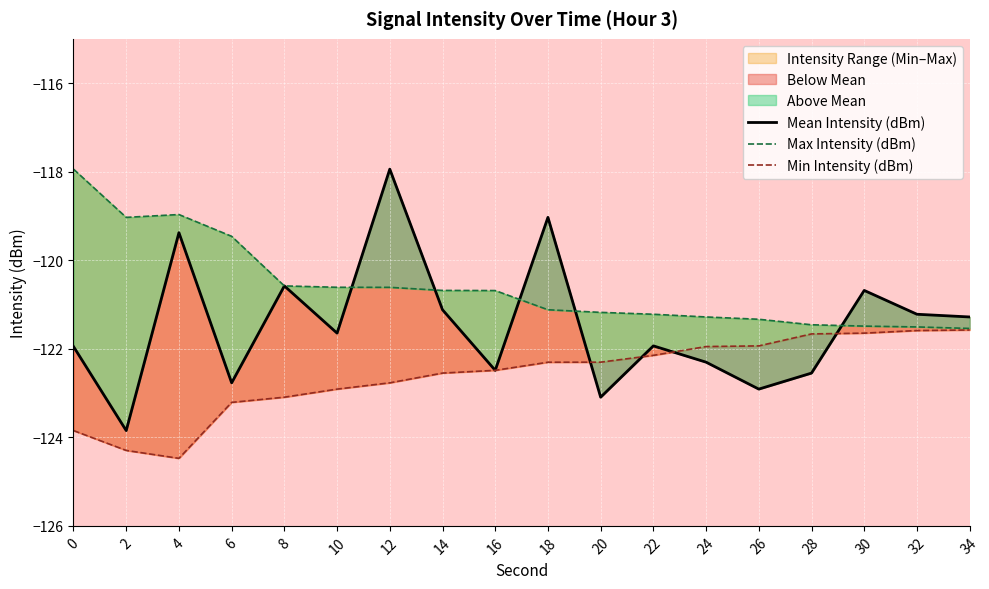

What is the total value across all series at 34?

-364.4